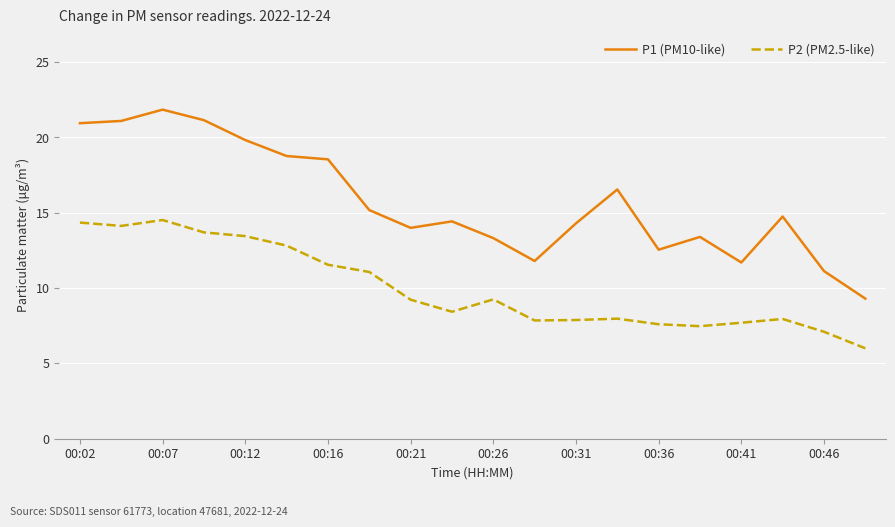

List the series in order of their overall mean, highest first.

P1 (PM10-like), P2 (PM2.5-like)